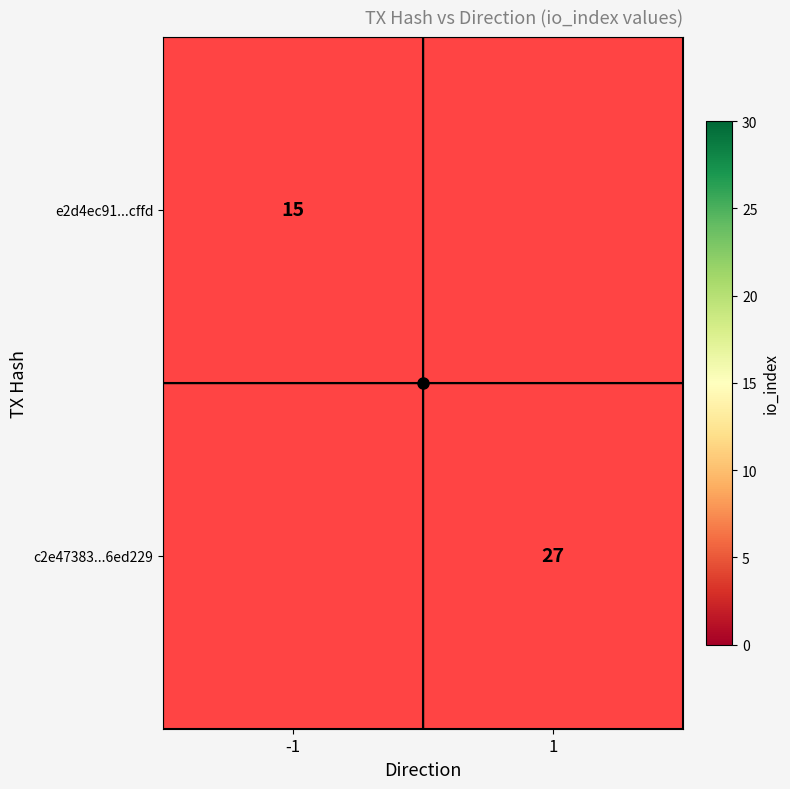

Count the number of categories in the chart.

2